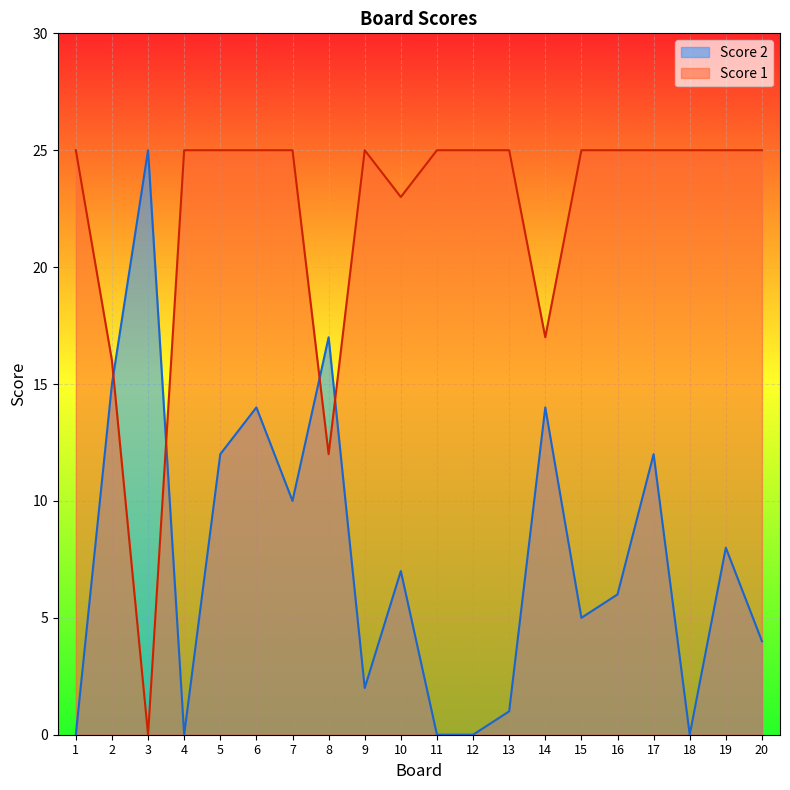

Is it true that Score 2 equals 9 at 3?

False